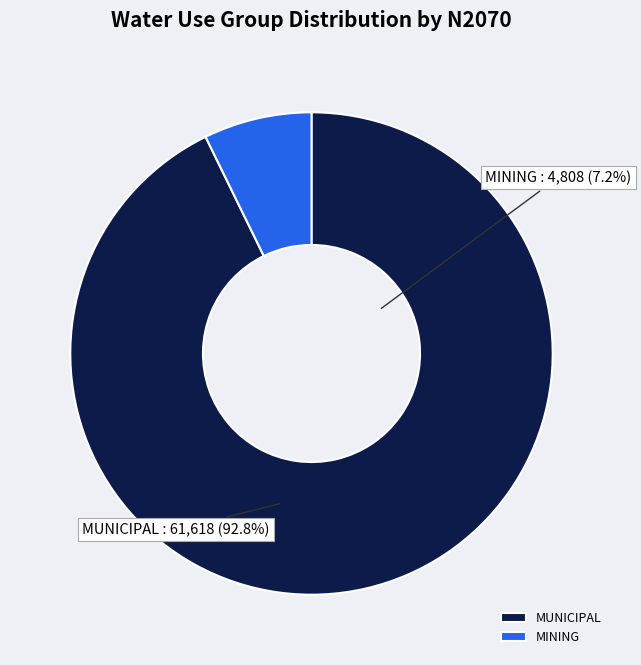

True or false: MUNICIPAL accounts for 93% of the total.

True